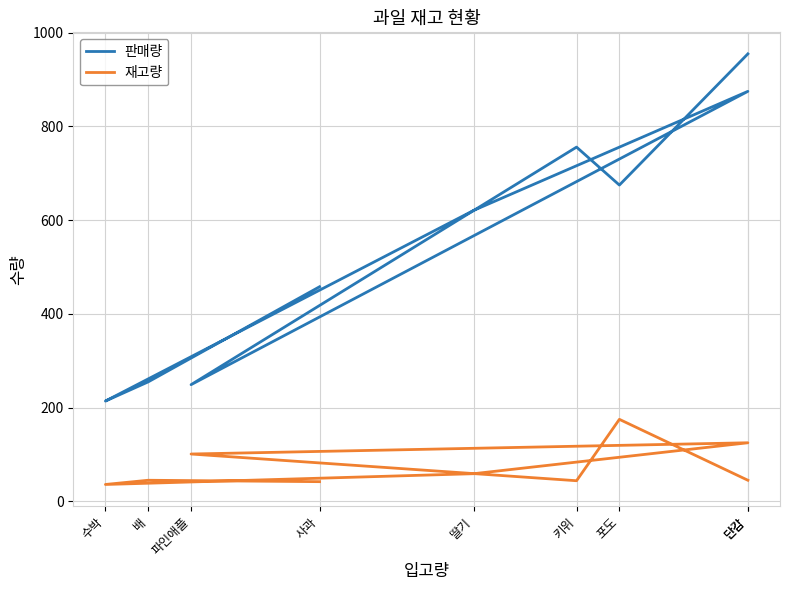

Between 배 and 딸기, which is larger?

딸기